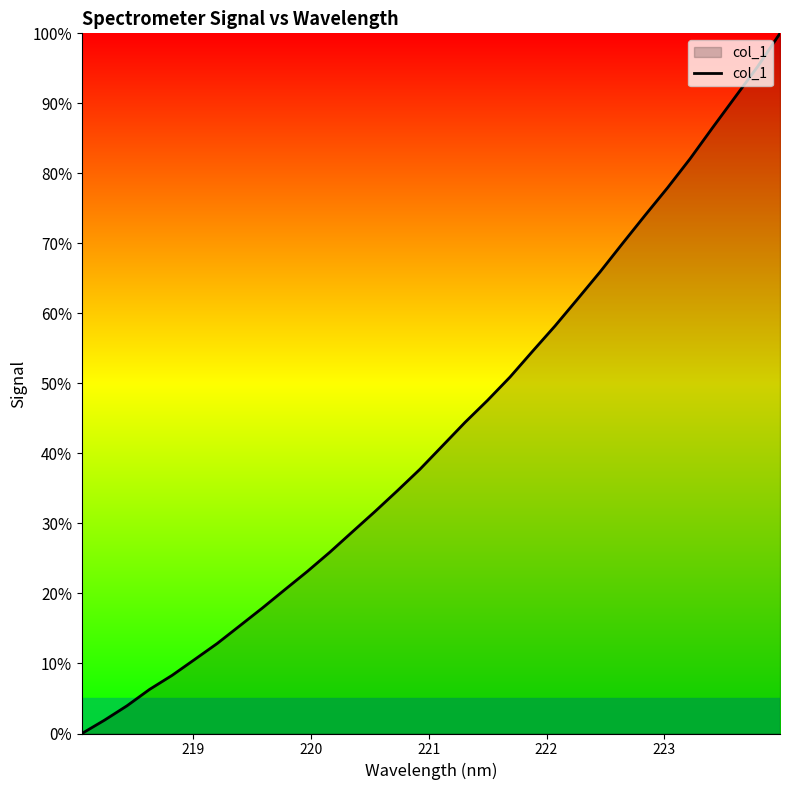

What is the difference between the maximum and minimum values?

100.0